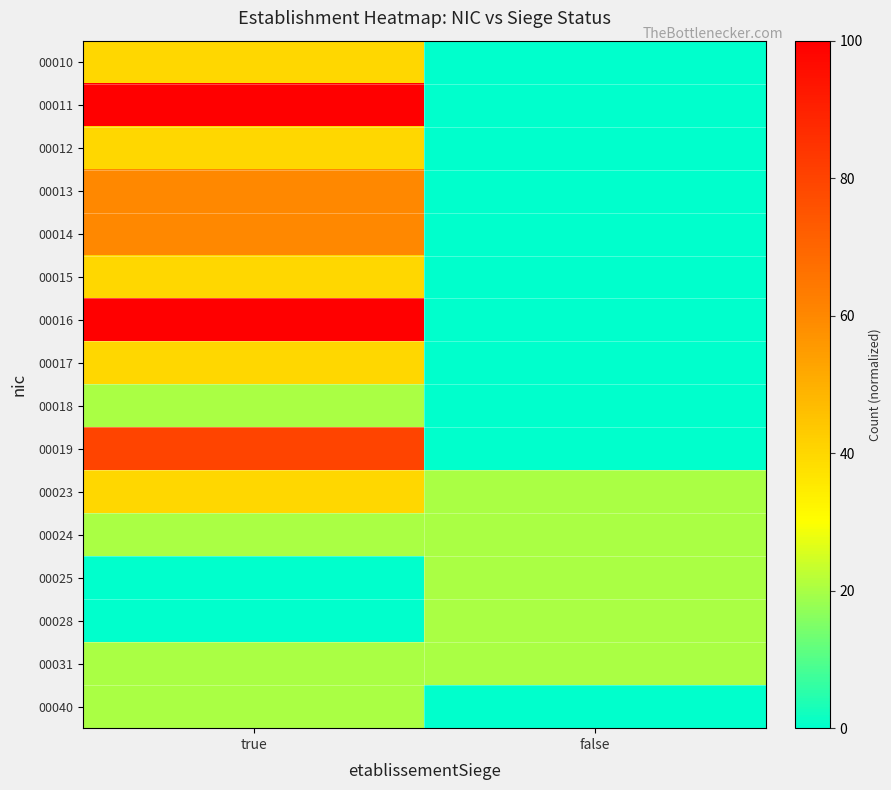

At which category is the sum across all series the highest?

true